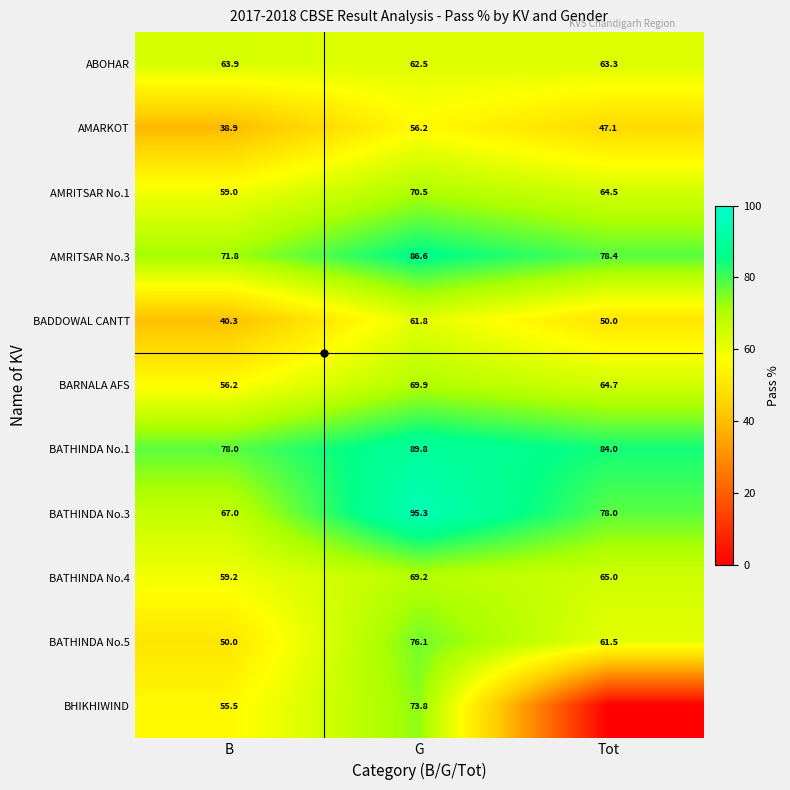

At which category is the sum across all series the highest?

G